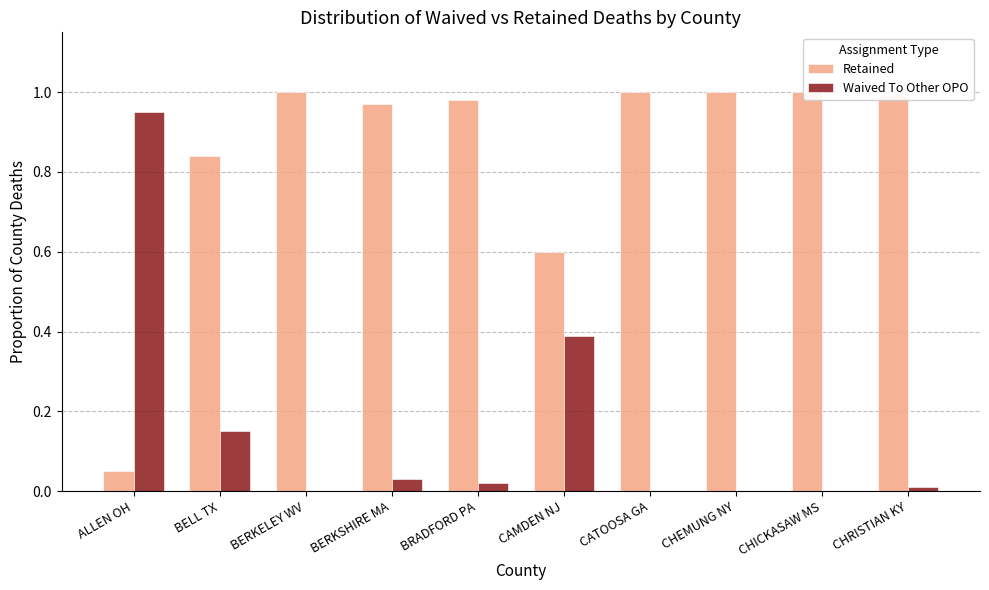

Which series has the largest total across all categories?

Retained